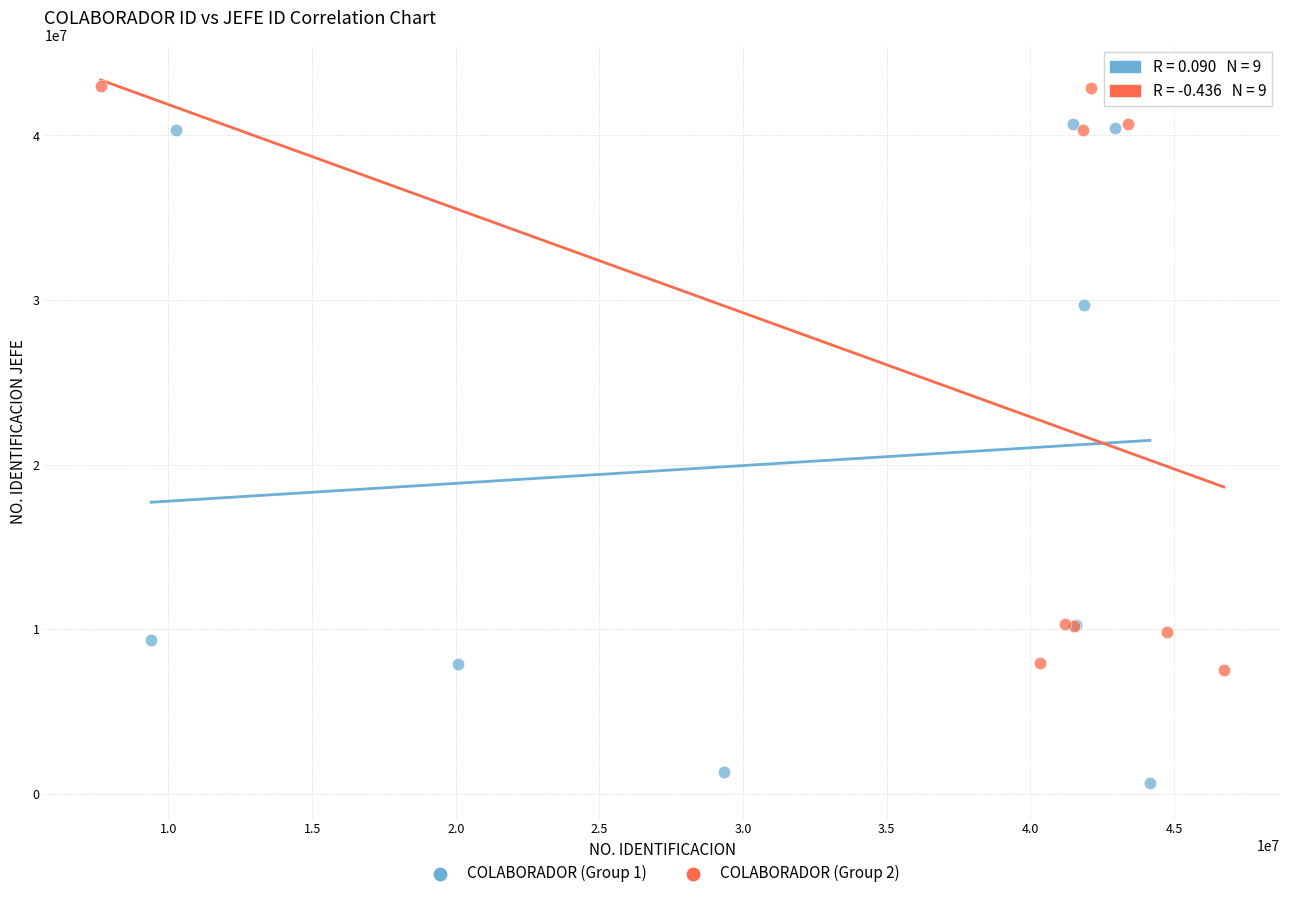

Which series reaches the maximum Y coordinate?

COLABORADOR (Group 2)